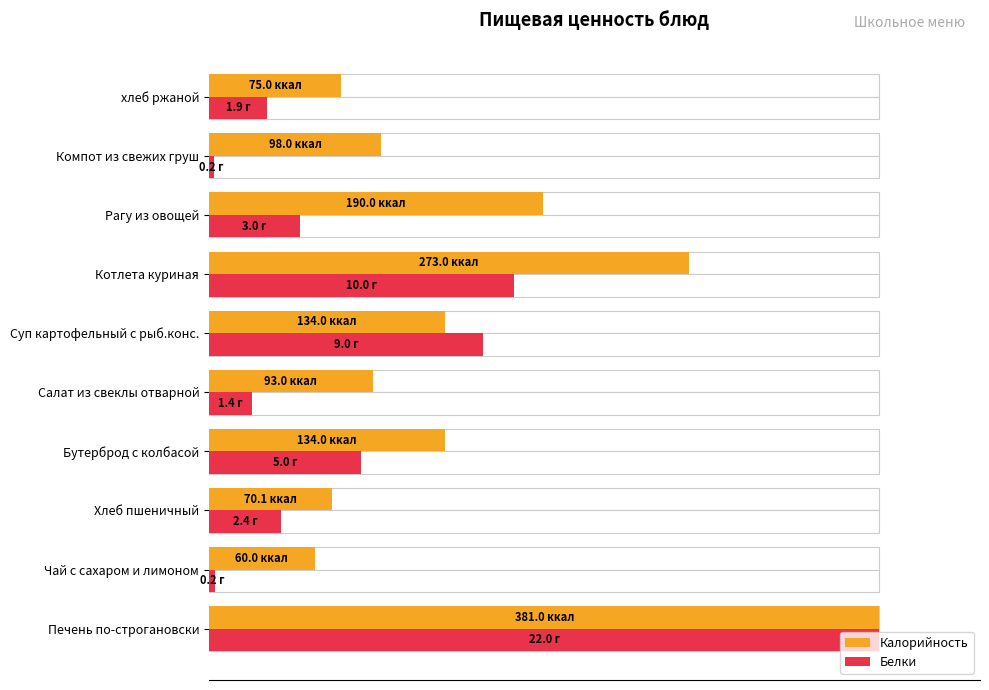

Does the chart contain any negative values?

No